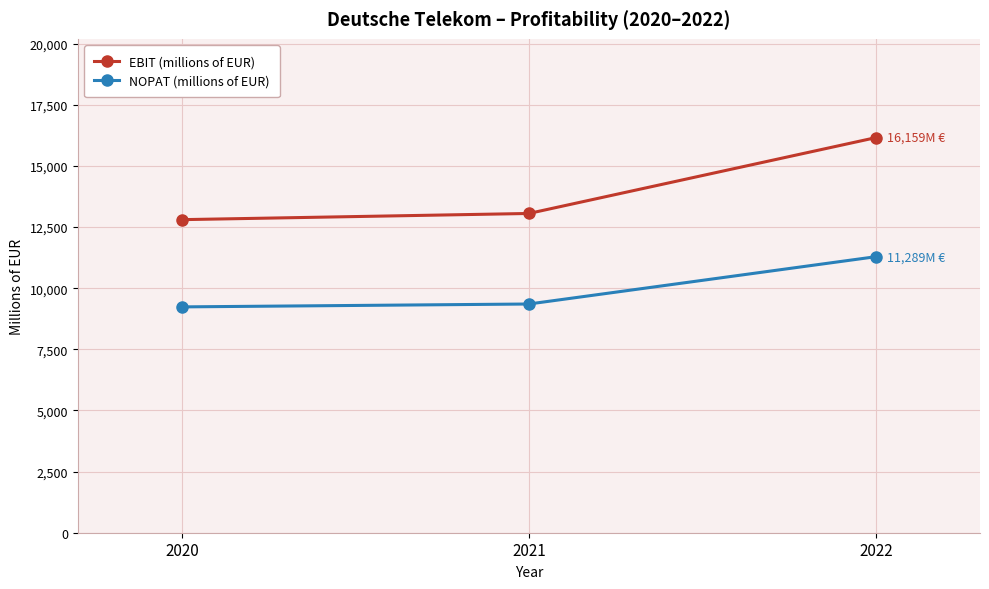

Which series has the largest range (max minus min)?

EBIT (millions of EUR)